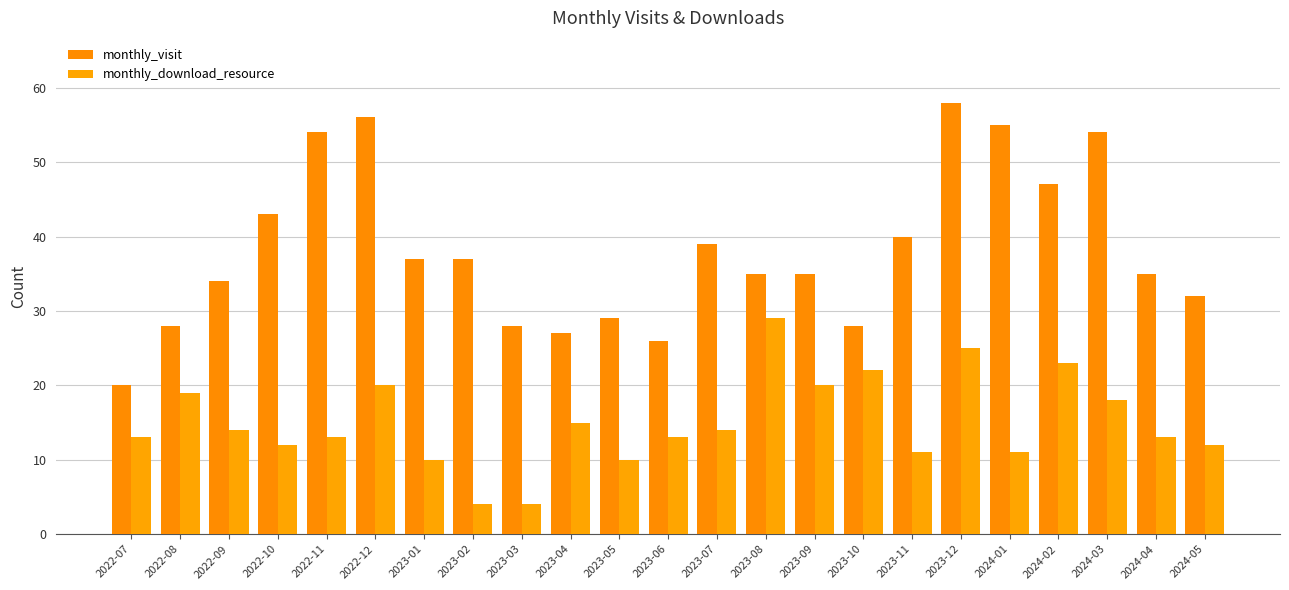

Which series has the largest total across all categories?

monthly_visit